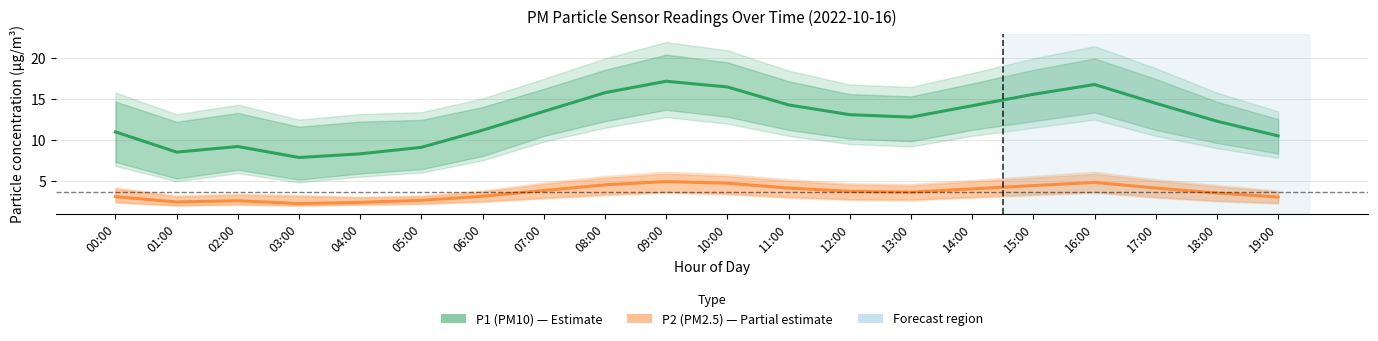

Reading left to right, list all the values displayed in this chart.

P1 (PM10): 00:00=11.0	01:00=8.5	02:00=9.2	03:00=7.8	04:00=8.3	05:00=9.1	06:00=11.2	07:00=13.5	08:00=15.8	09:00=17.2	10:00=16.5	11:00=14.3	12:00=13.1	13:00=12.8	14:00=14.2	15:00=15.6	16:00=16.8	17:00=14.5	18:00=12.3	19:00=10.5
P2 (PM2.5): 00:00=3.0	01:00=2.4	02:00=2.5	03:00=2.2	04:00=2.4	05:00=2.6	06:00=3.1	07:00=3.8	08:00=4.5	09:00=4.9	10:00=4.7	11:00=4.1	12:00=3.7	13:00=3.6	14:00=4.0	15:00=4.4	16:00=4.8	17:00=4.1	18:00=3.5	19:00=3.0